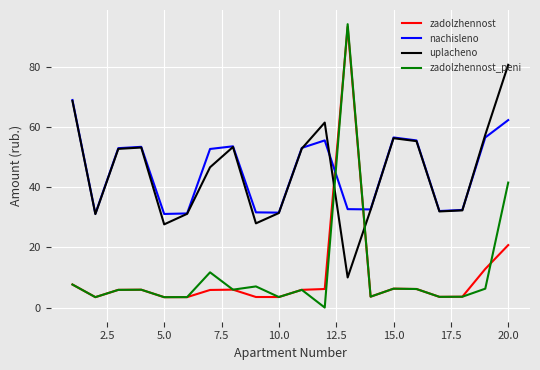

Does the chart display data point markers on the line(s)?

No